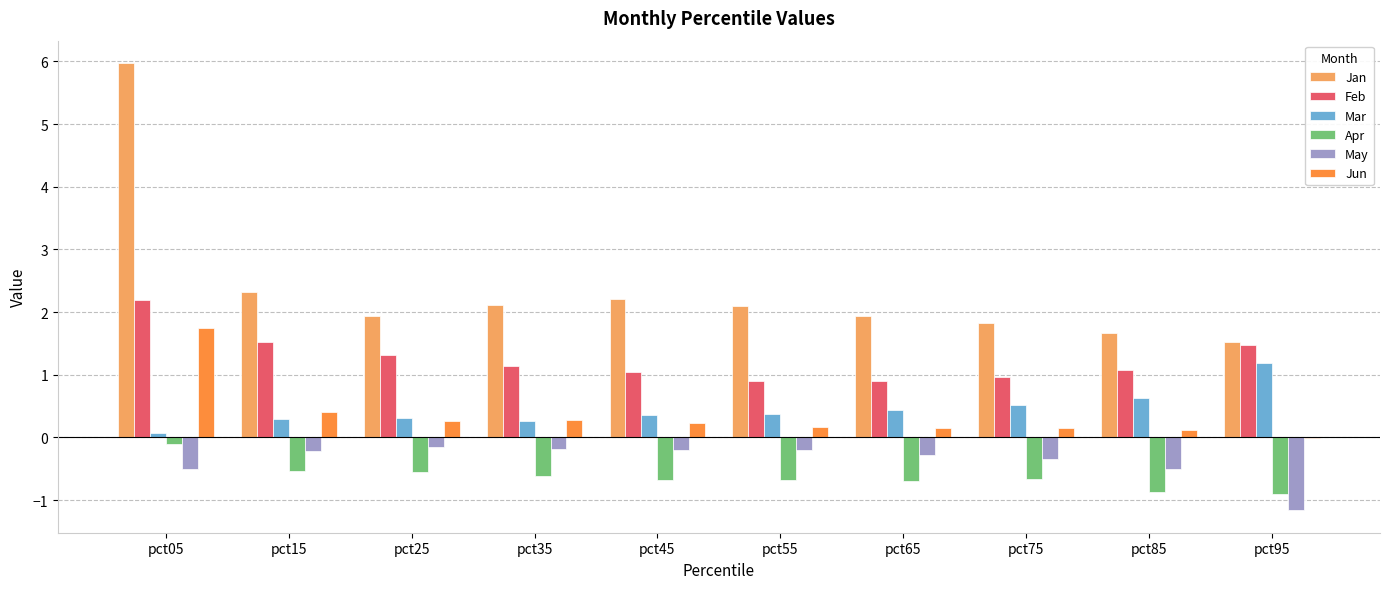

What is the sum of all Apr values?

-6.3